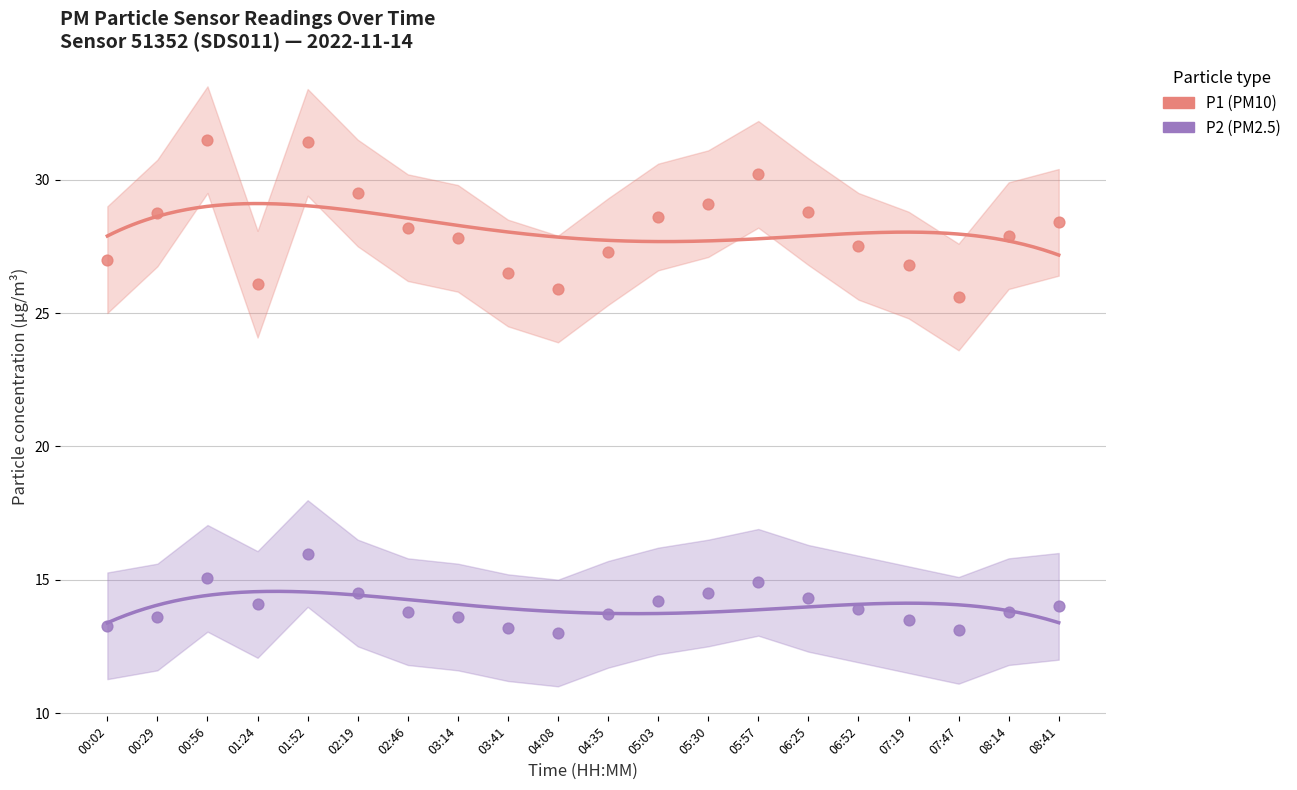

Which series has the largest Y range (max minus min)?

P1 (PM10)